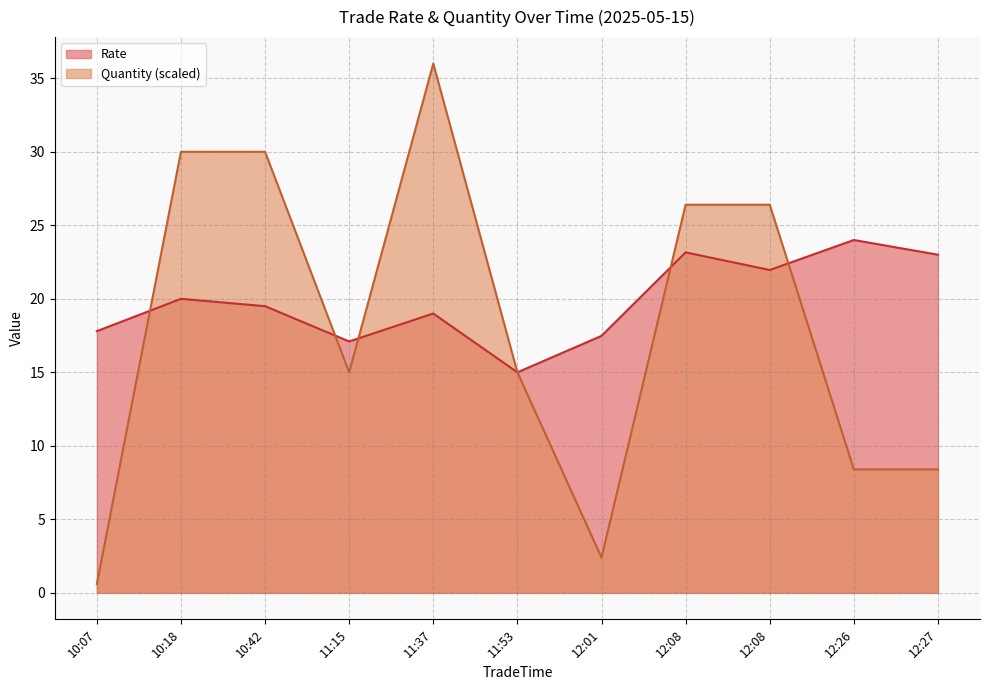

List the series in order of their peak value, highest first.

Quantity (scaled), Rate